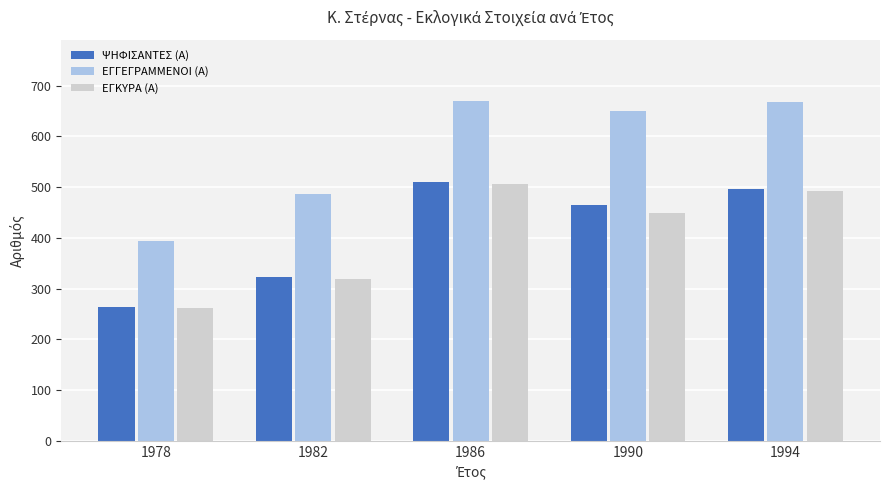

What are all the series names shown in the legend?

ΨΗΦΙΣΑΝΤΕΣ (Α), ΕΓΓΕΓΡΑΜΜΕΝΟΙ (Α), ΕΓΚΥΡΑ (Α)